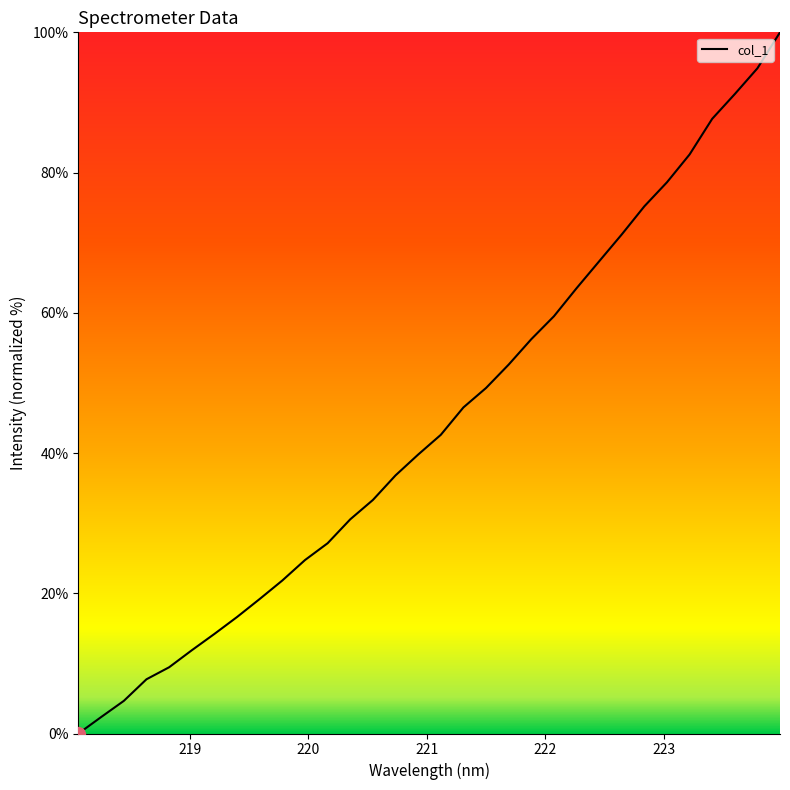

What is the greatest value displayed?

100.0